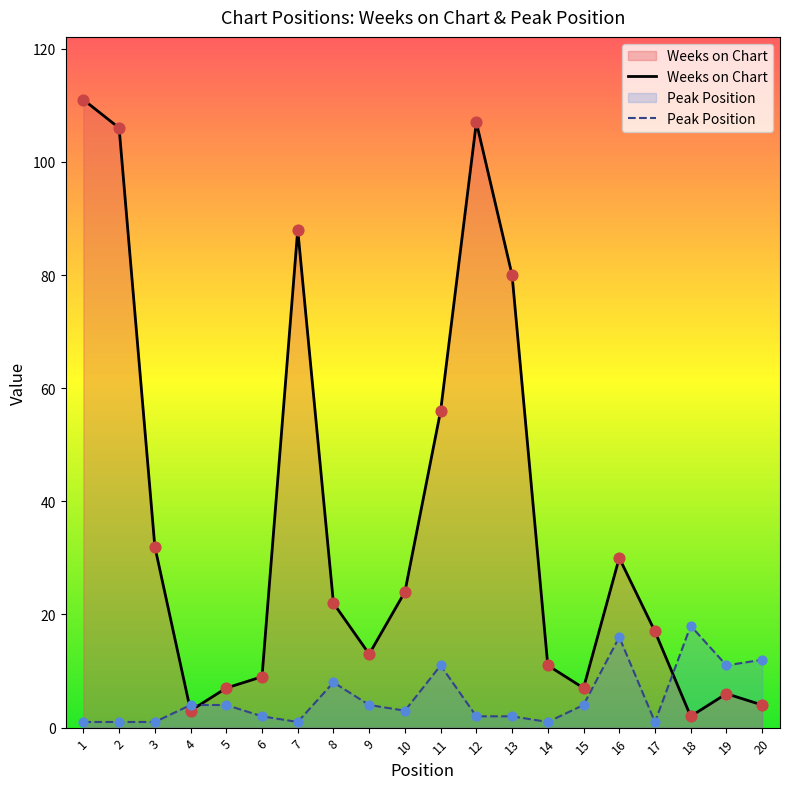

At how many categories does at least one series exceed 32?

6